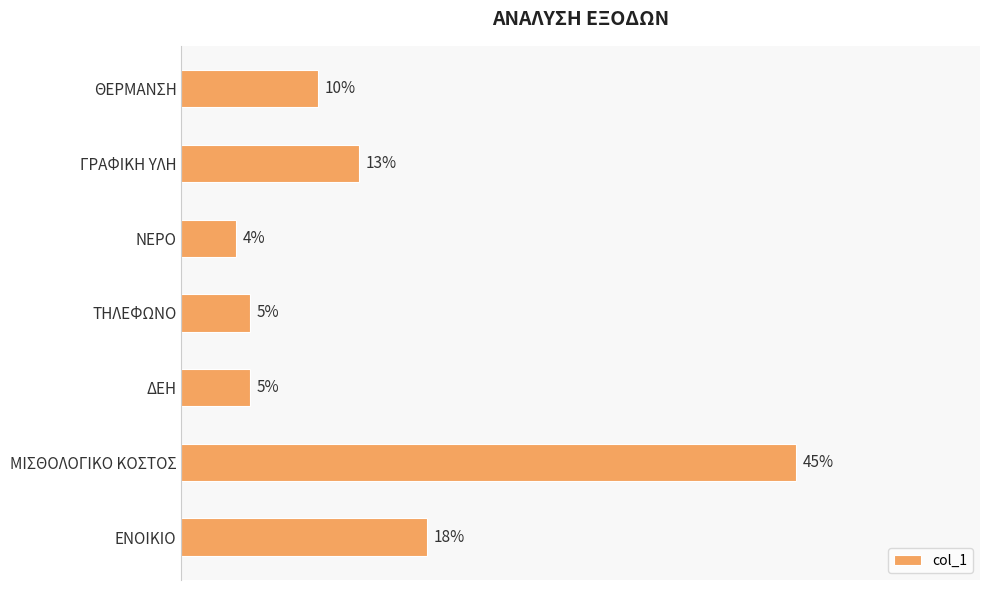

Does the chart contain any negative values?

No